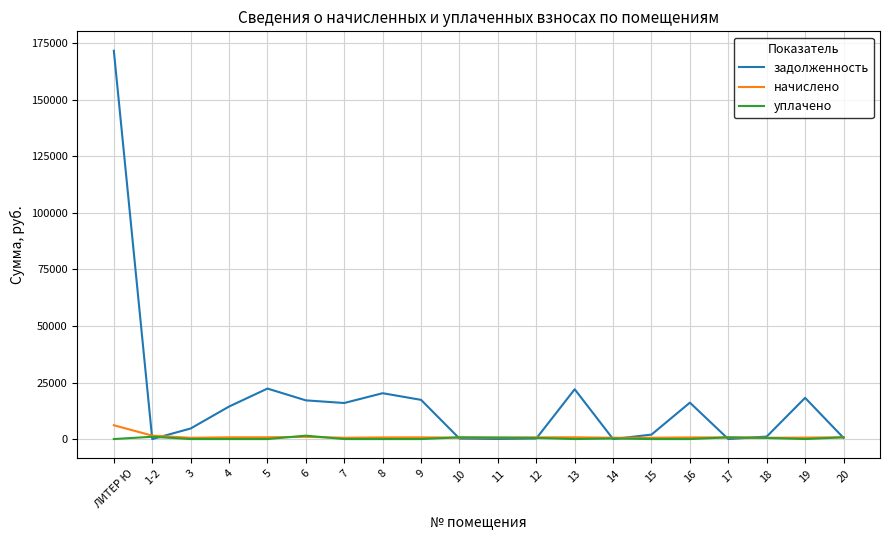

What is the difference between the highest and lowest values at 3?

4672.6